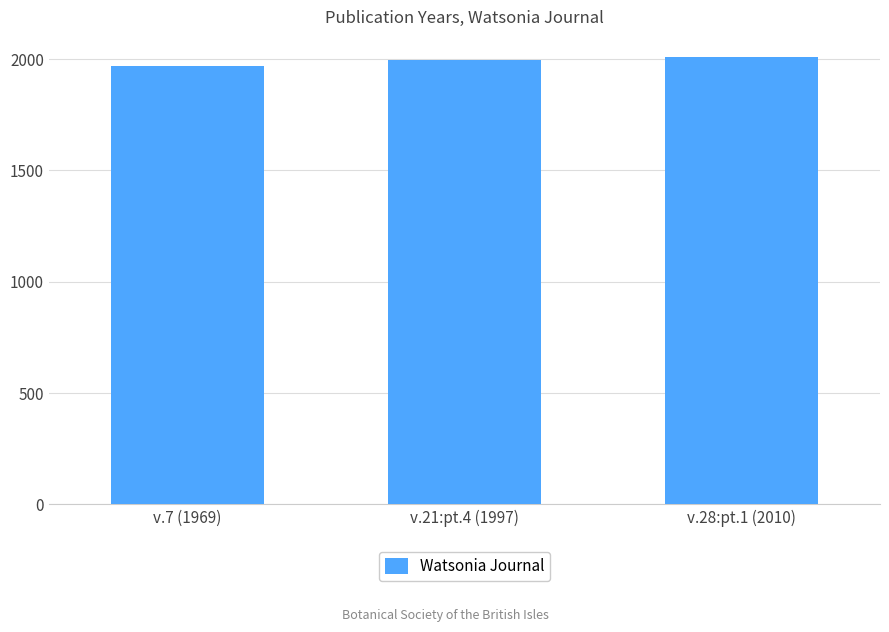

Count the values in the range 1969 to 2010.

3